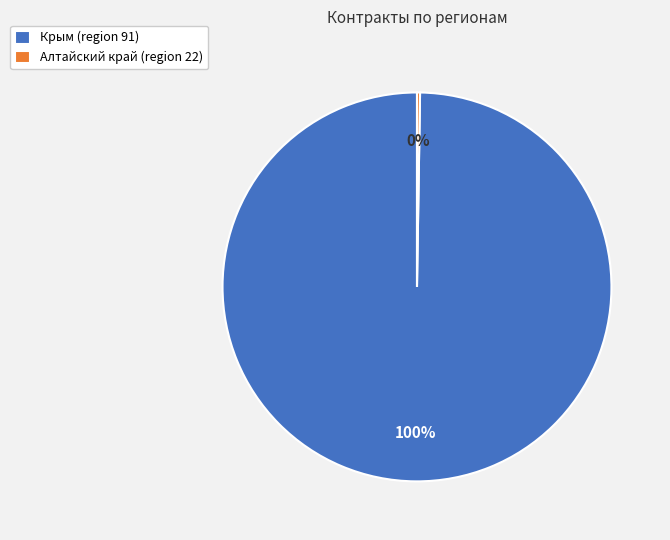

To the nearest percent, what portion does Крым (region 91) represent?

100%